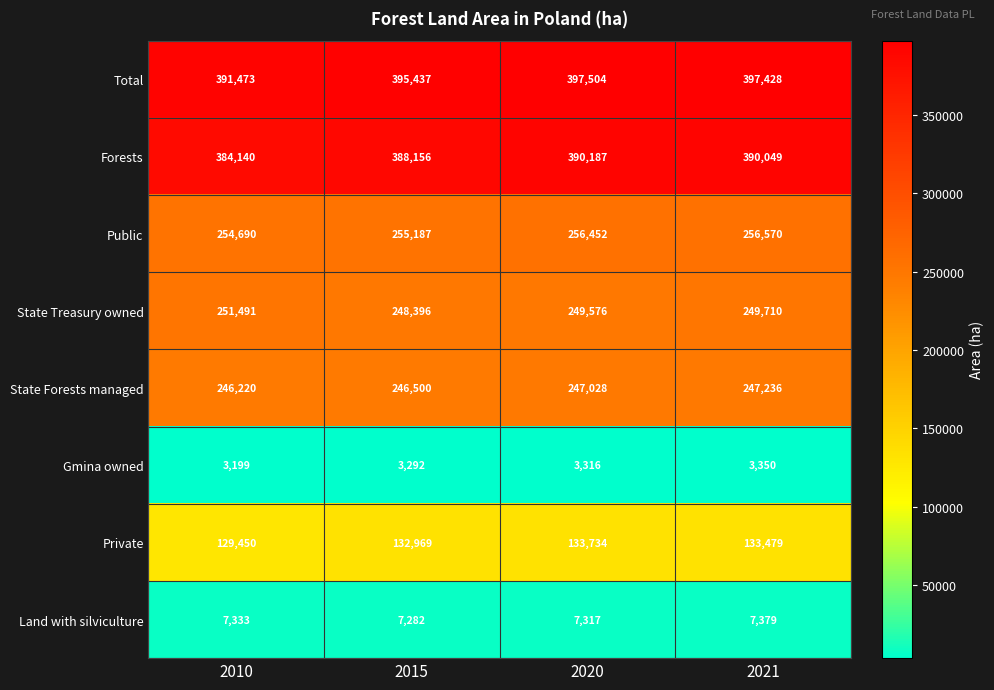

At 2010, list the series in order from largest to smallest.

Total, Forests, Public, State Treasury owned, State Forests managed, Private, Land with silviculture, Gmina owned